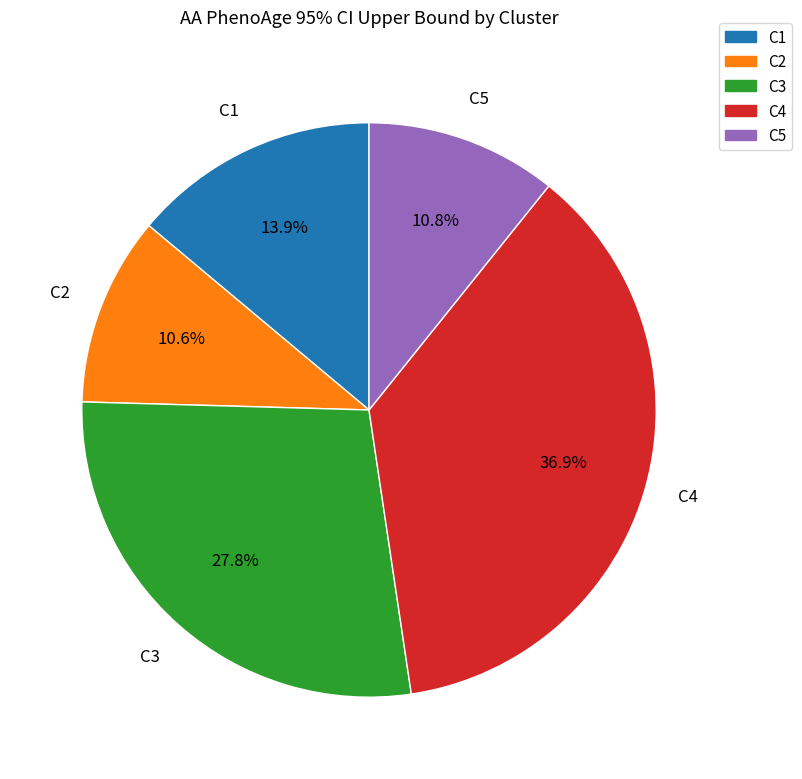

To the nearest percent, what percentage of the pie is C5?

11%